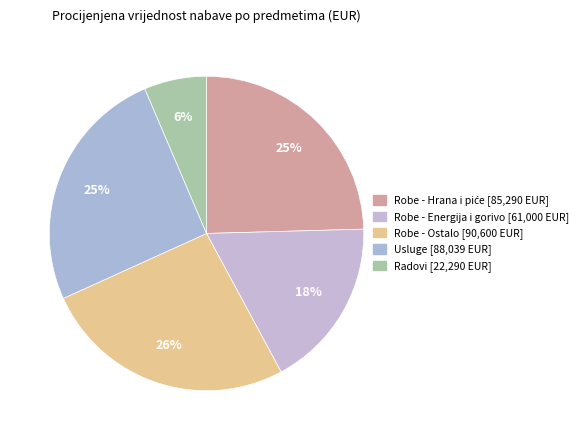

How many segments does this pie chart have?

5